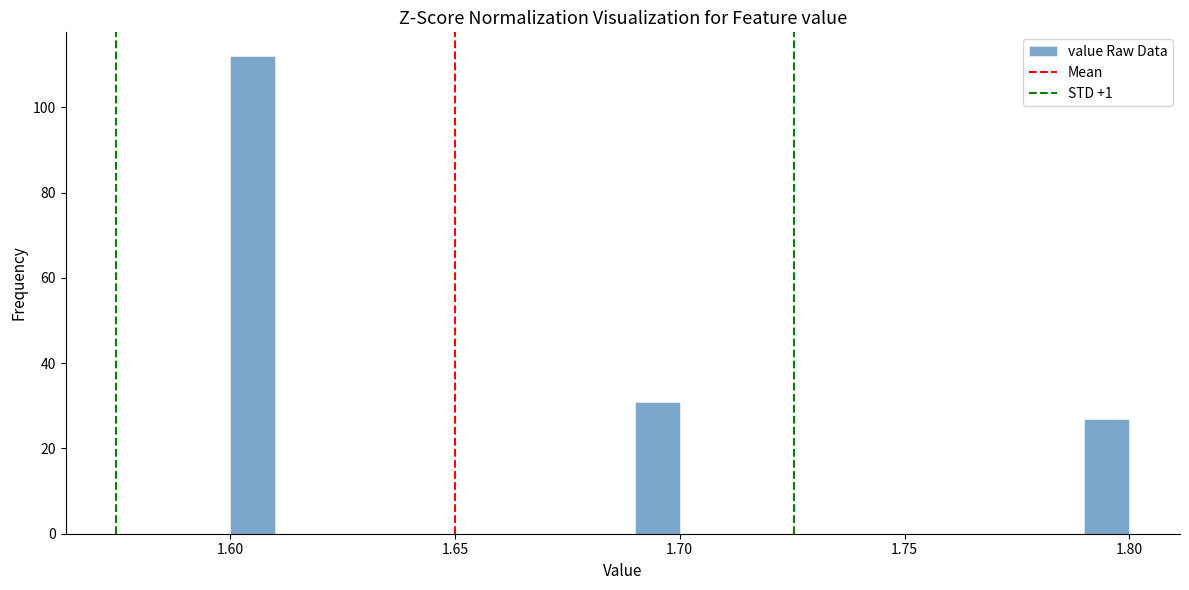

Read against the x-axis, roughly where is the centre of the tallest bar?

1.605